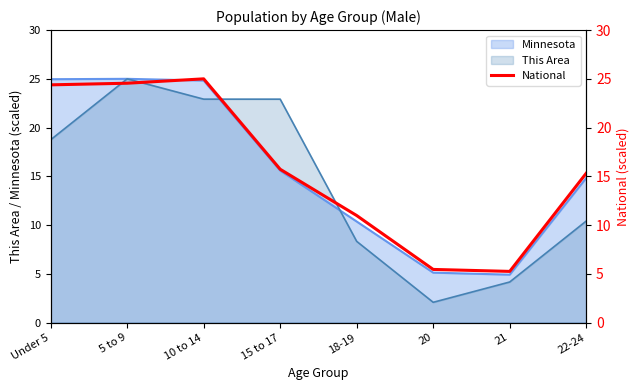

What is the maximum value for This Area?

25.0